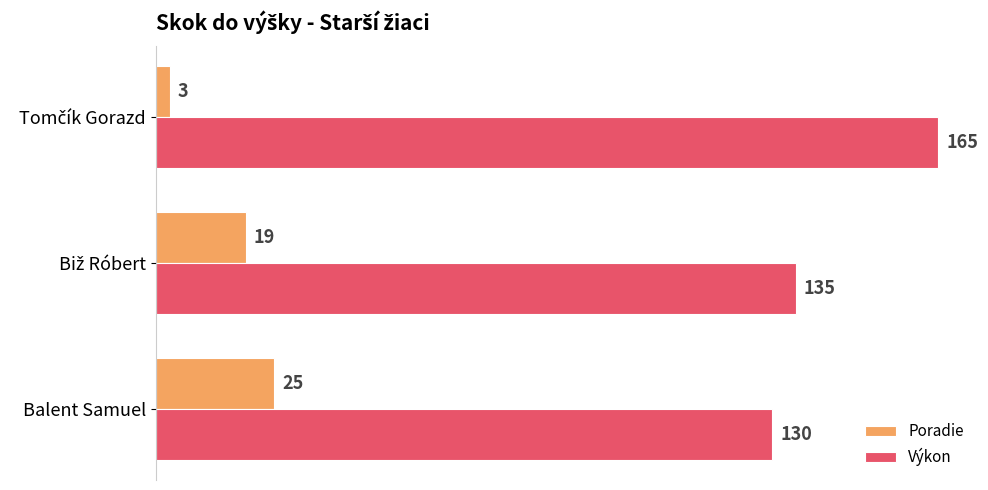

Which series has the largest range (max minus min)?

Výkon